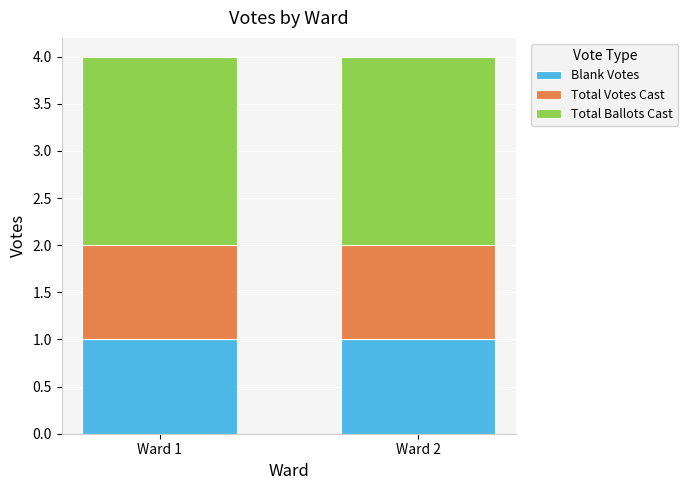

Is it true that Blank Votes equals 1 at Ward 2?

True